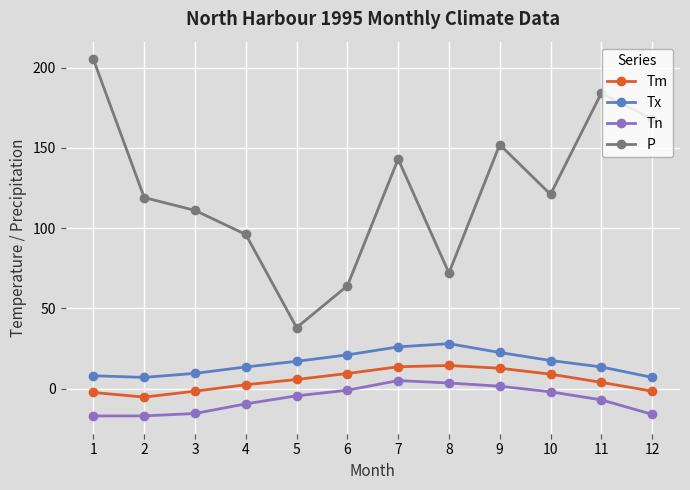

Is the value of P at 2 greater than the value of Tx at 10?

Yes